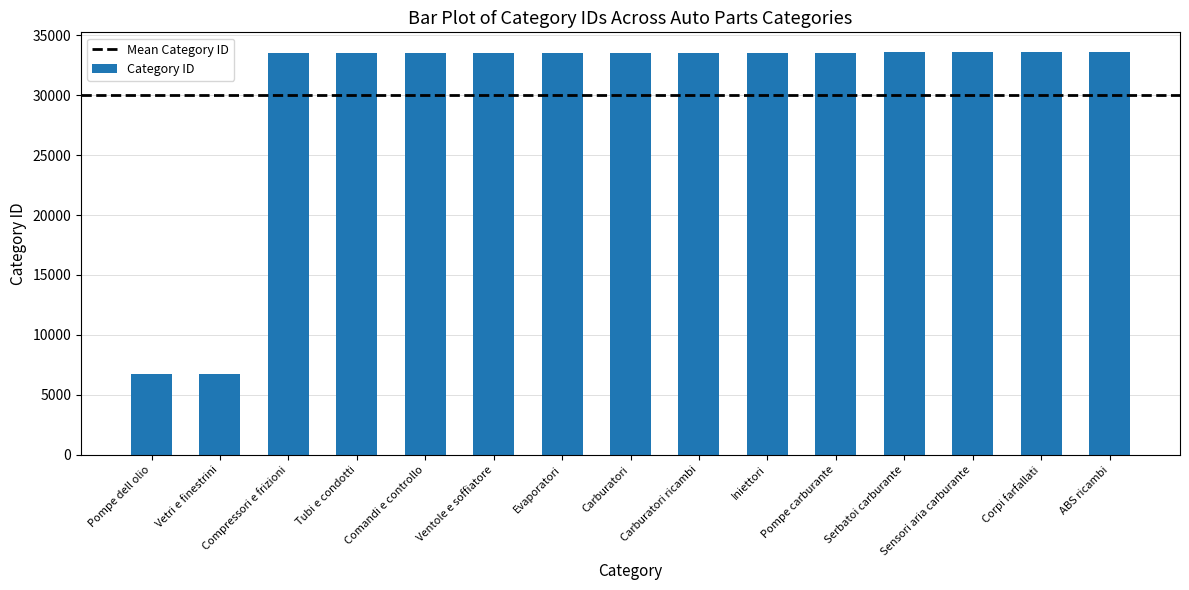

What position from the right is Corpi farfallati?

2